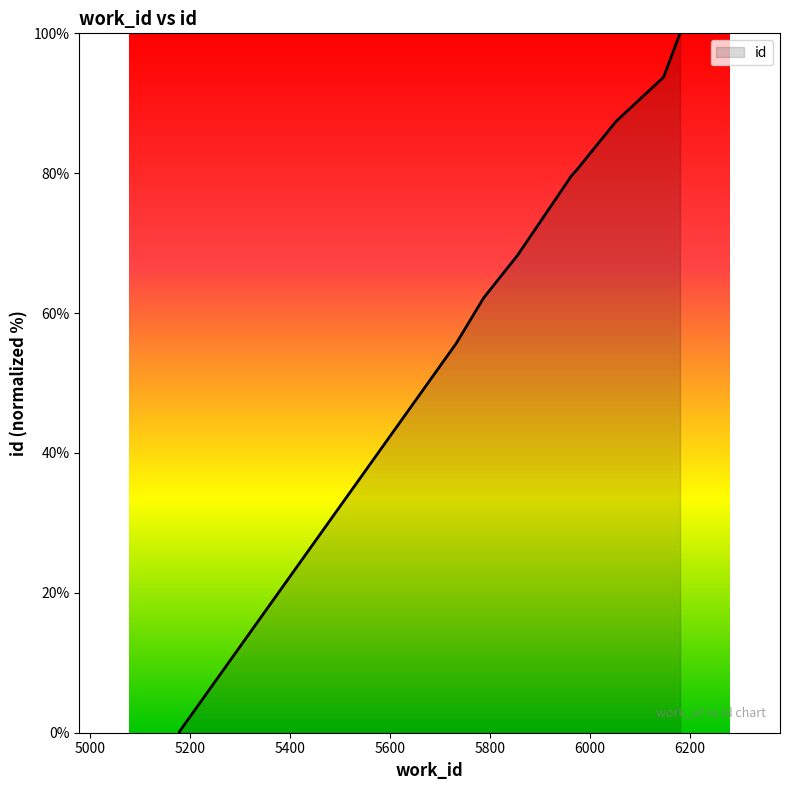

The value at 5178 is 0.1. True or false?

False